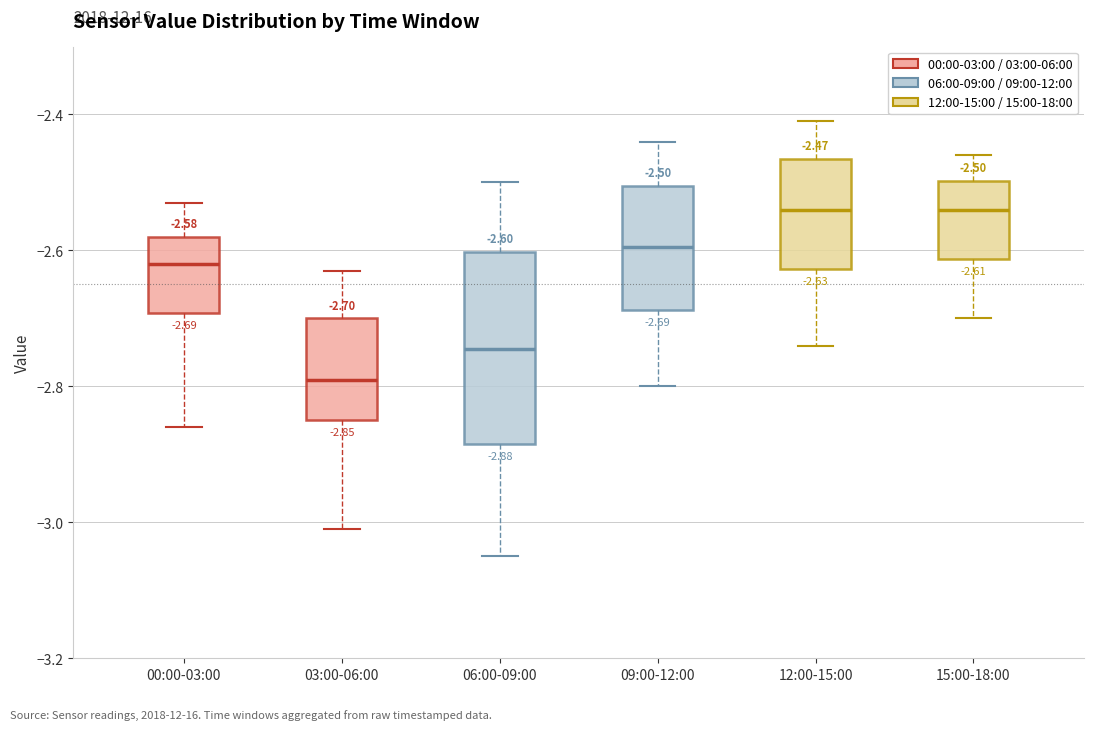

Which box has the lowest median line?

03:00-06:00